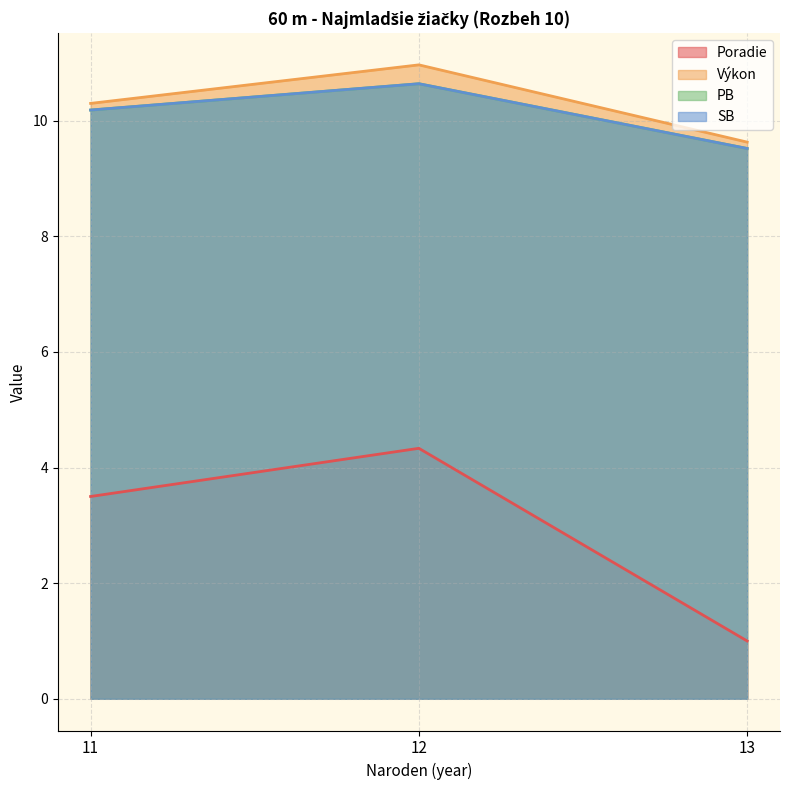

What is the total value across all series at 12?

35.8